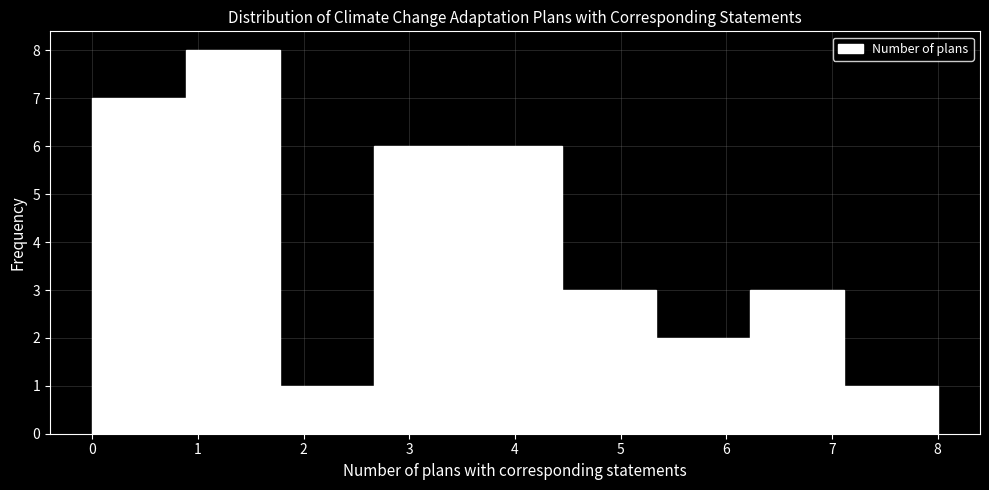

Over which range of the x-axis is the bar tallest?

0.9 to 1.8